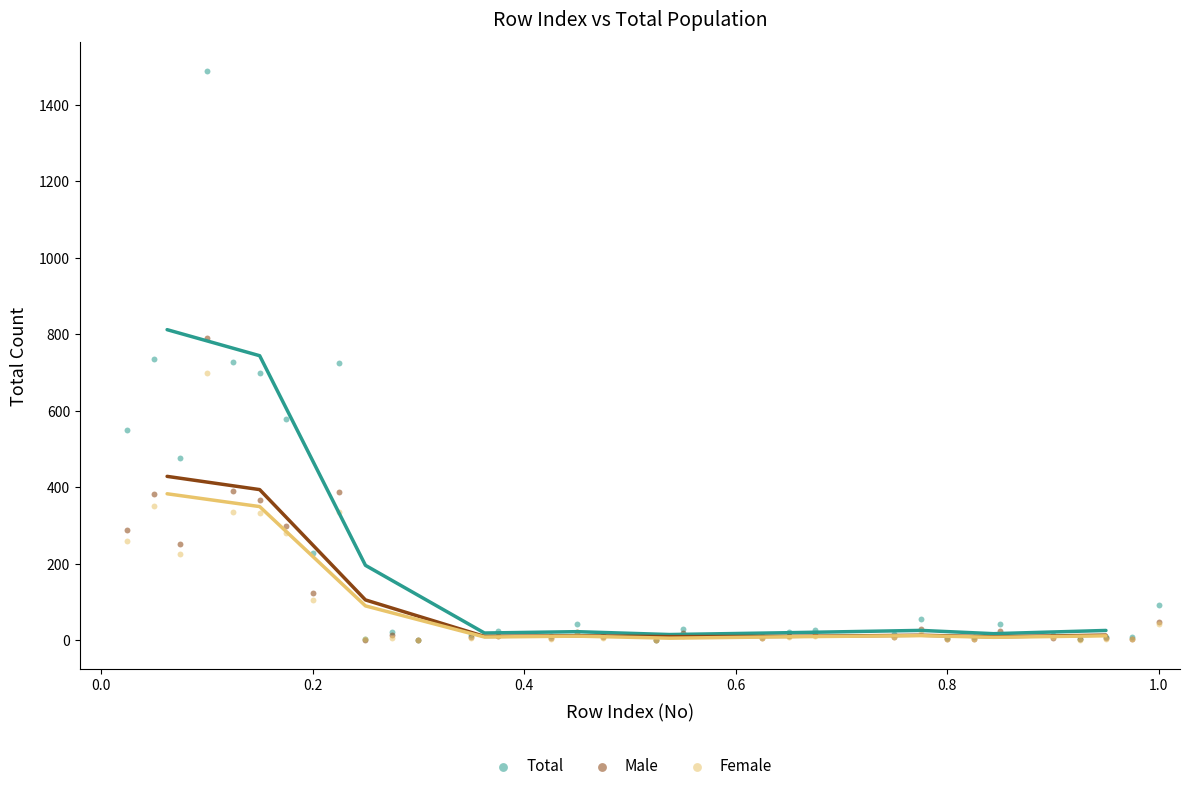

Which series has the widest spread of Y values?

Total